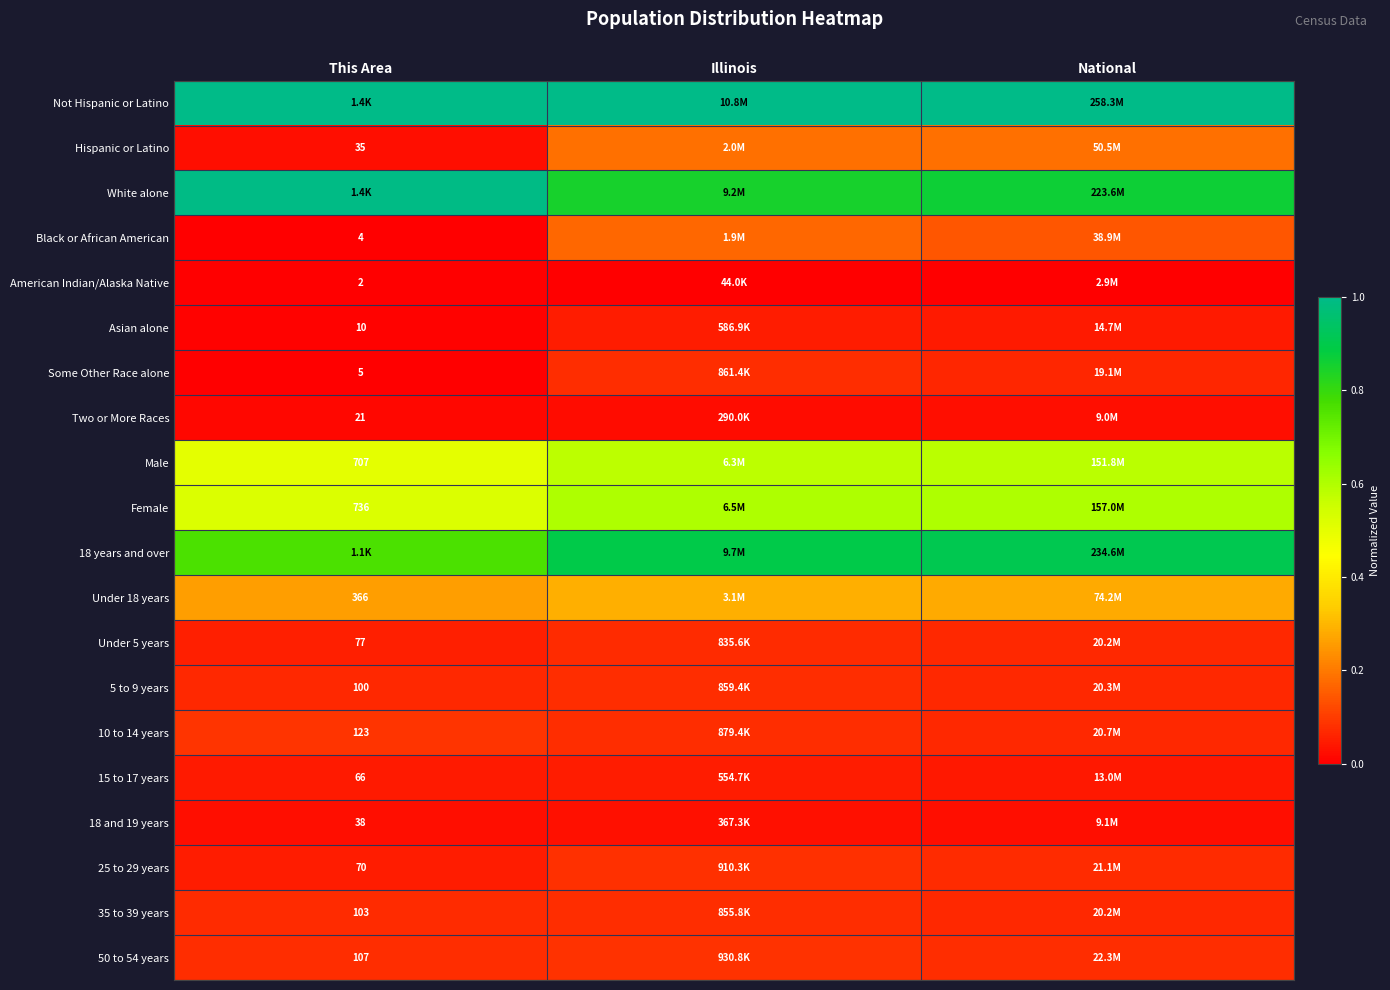

Which has a higher value, National or Illinois?

National